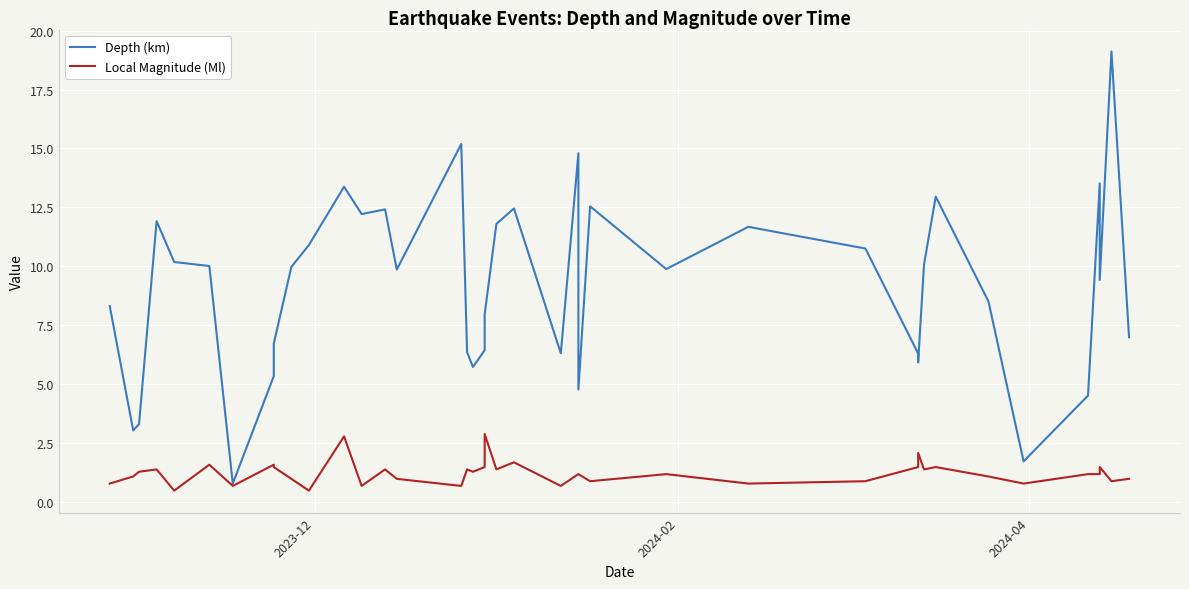

True or false: Depth (km) and Local Magnitude (Ml) cross at least once.

False